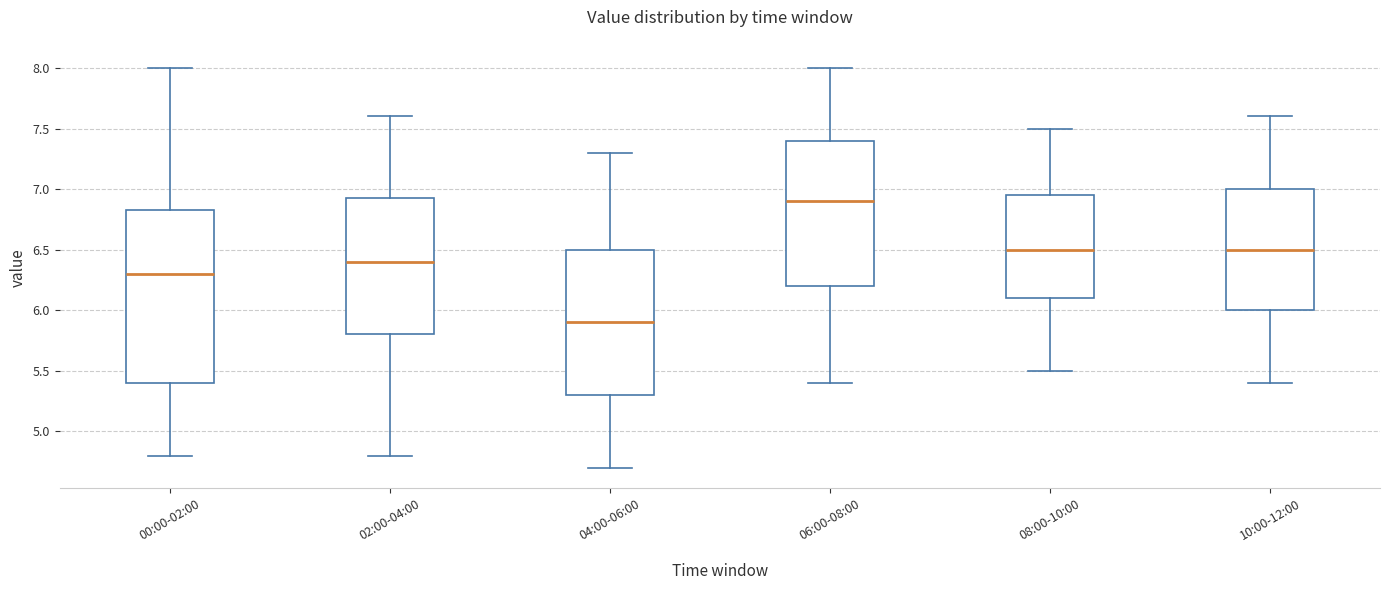

Where does the upper whisker of the box for 08:00-10:00 end on the y-axis? The values are not printed on the chart, so give them approximately, as read against the axis.

7.50